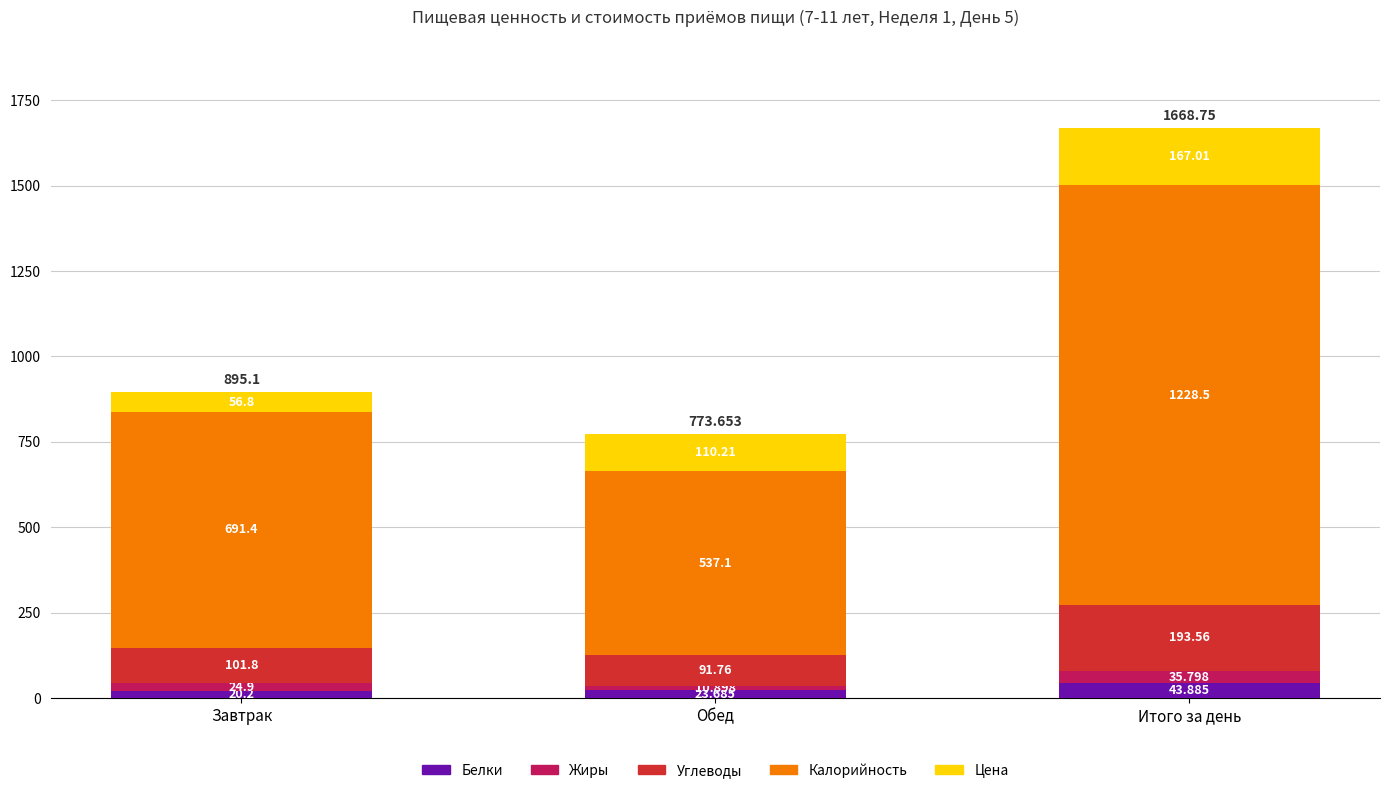

At which label does Белки reach its peak?

Итого за день